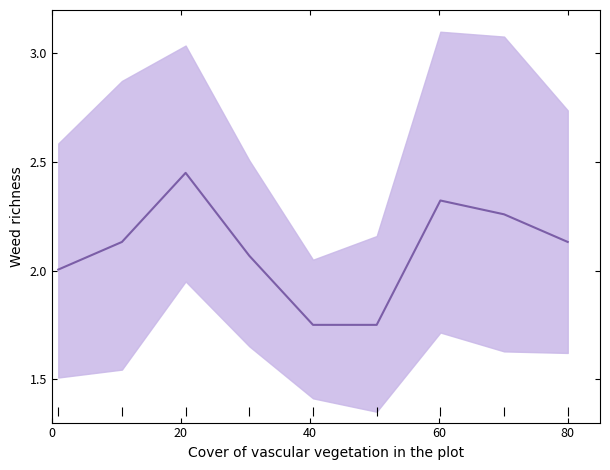

Reading right to left, what are all the values shown in this chart?

2.1	2.3	2.3	1.8	1.8	2.1	2.5	2.1	2.0